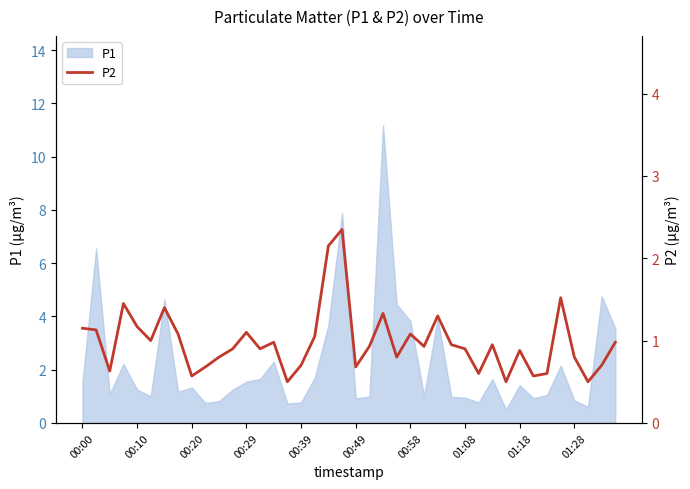

What is the minimum value for P1?

0.5